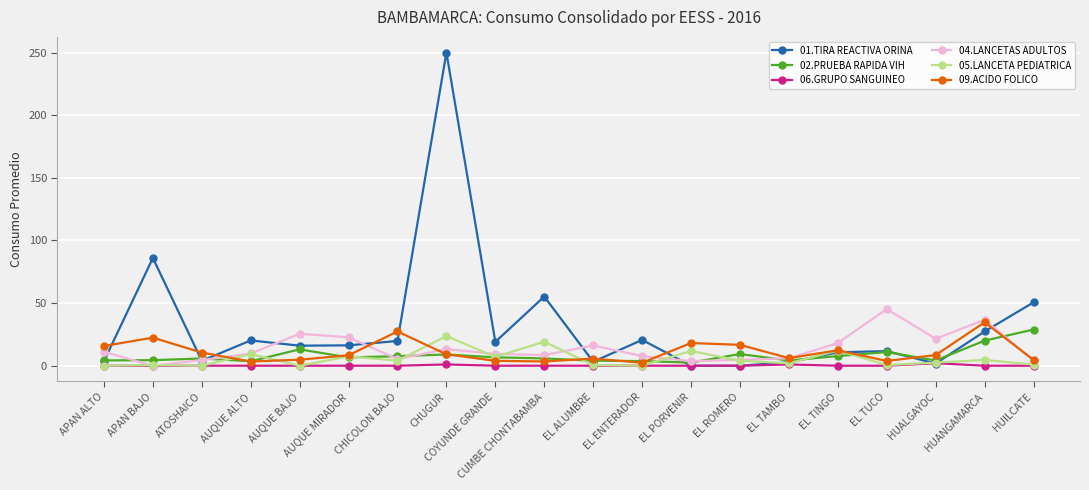

What is the maximum value shown in the chart?

250.0